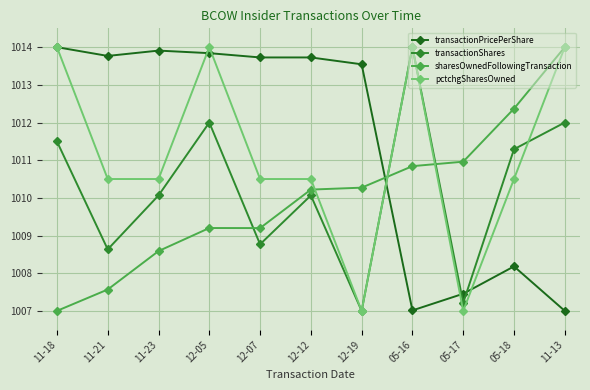

What is the difference between the highest and lowest values at 11-18?

7.0